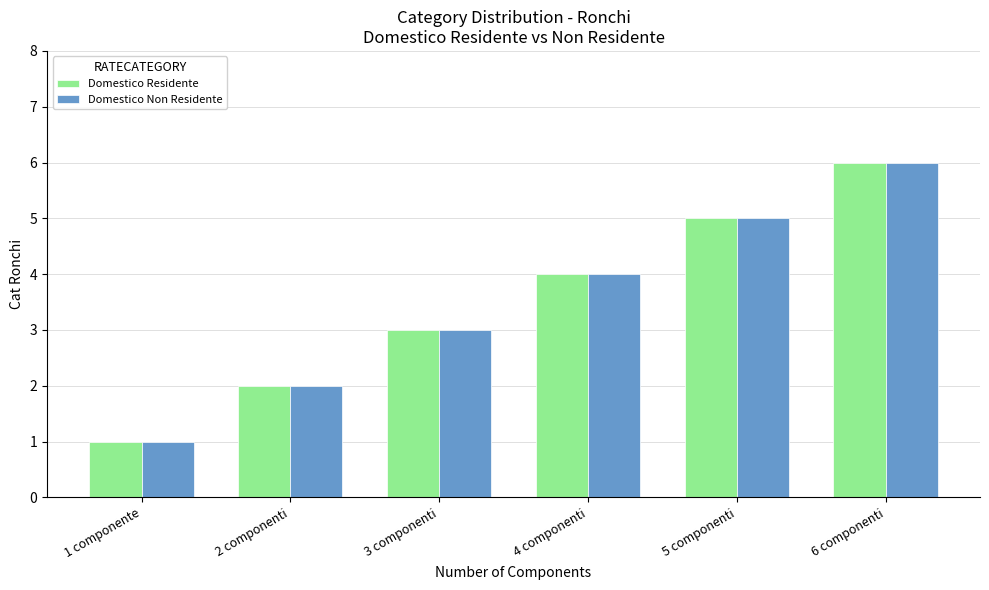

Where is Domestico Non Residente nearest to the value 3?

3 componenti